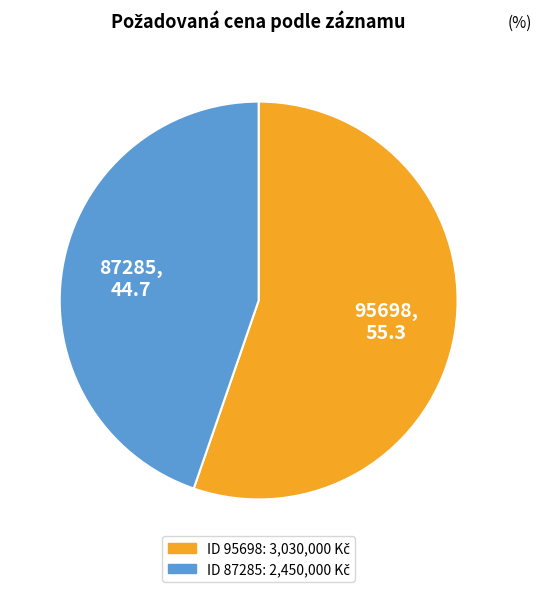

Is it true that 87285 is 32% of the pie?

False